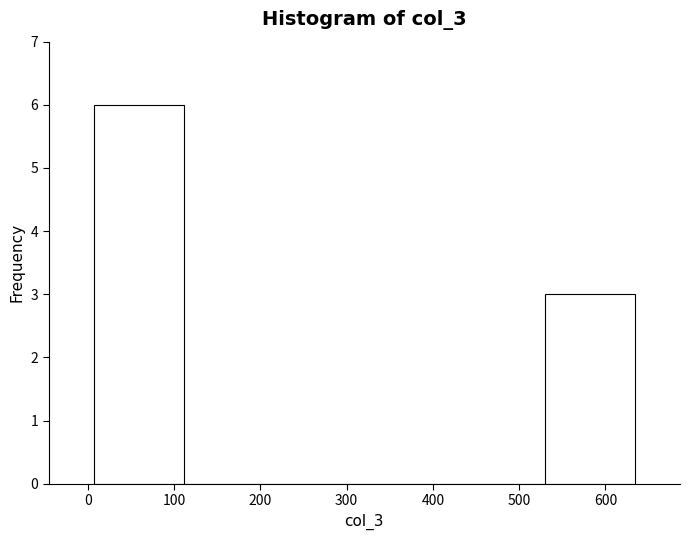

Reading left to right, list every bar in this chart as the range it spans on the x-axis followed by its height. Neither the bar edges nor the heights are printed on the chart, so give them approximately, as read against the axes.

10 to 110: 6
110 to 220: 0
220 to 320: 0
320 to 430: 0
430 to 530: 0
530 to 630: 3